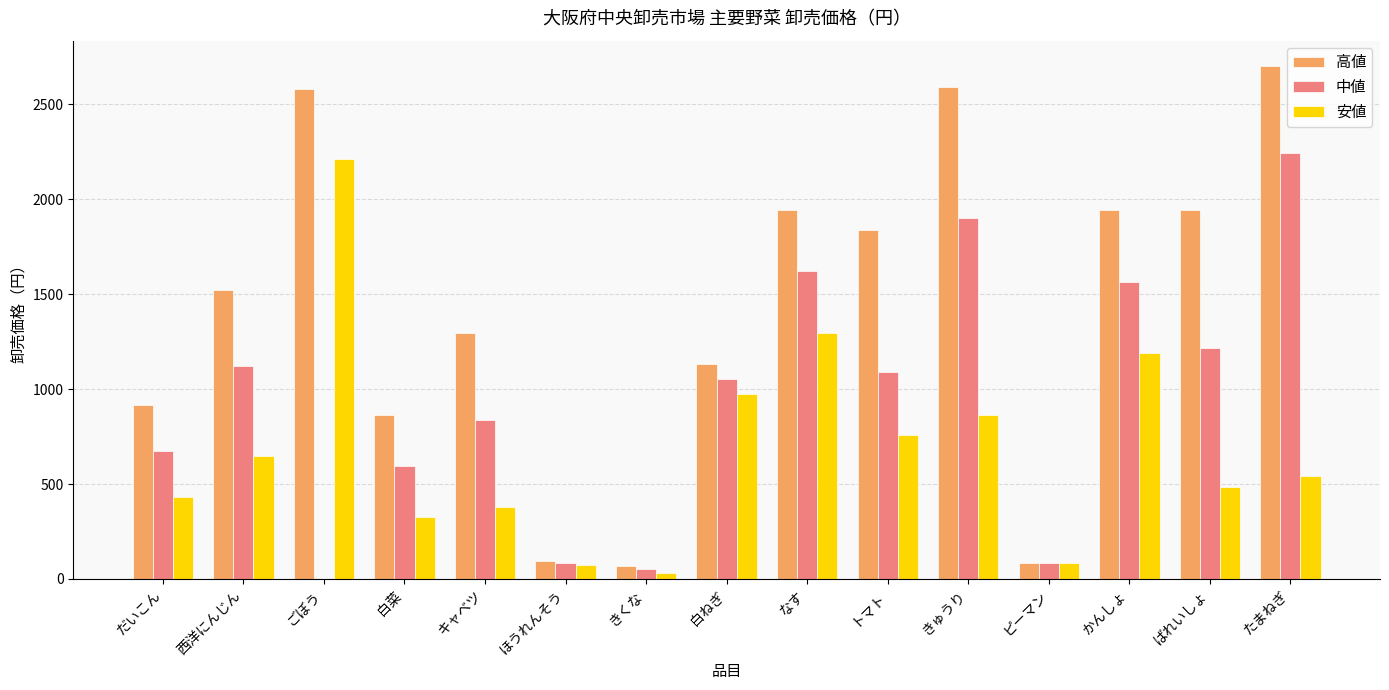

Is the value of 安値 at かんしょ greater than the value of 高値 at トマト?

No